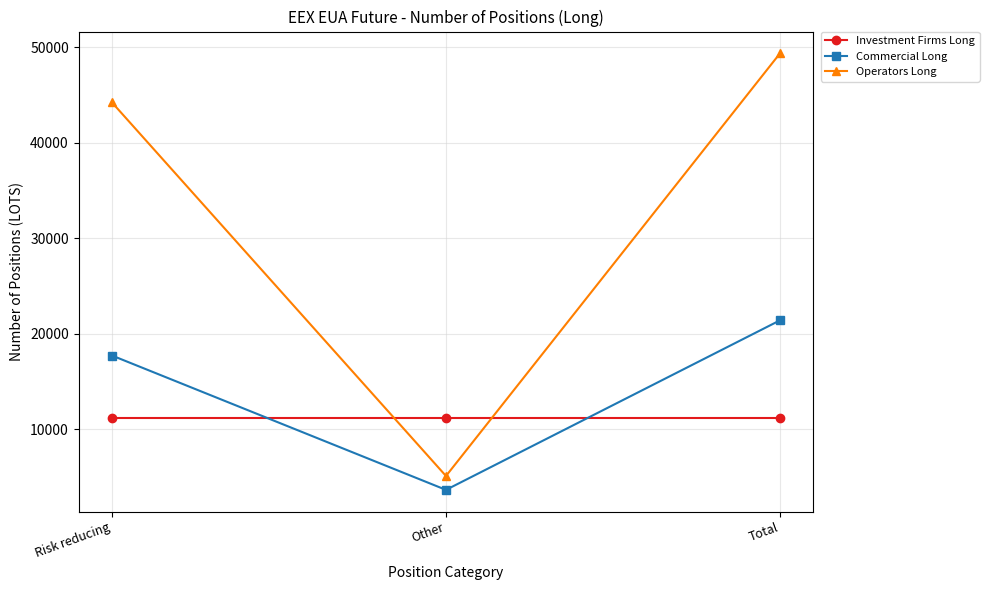

What is the average value of the Operators Long series?

32901